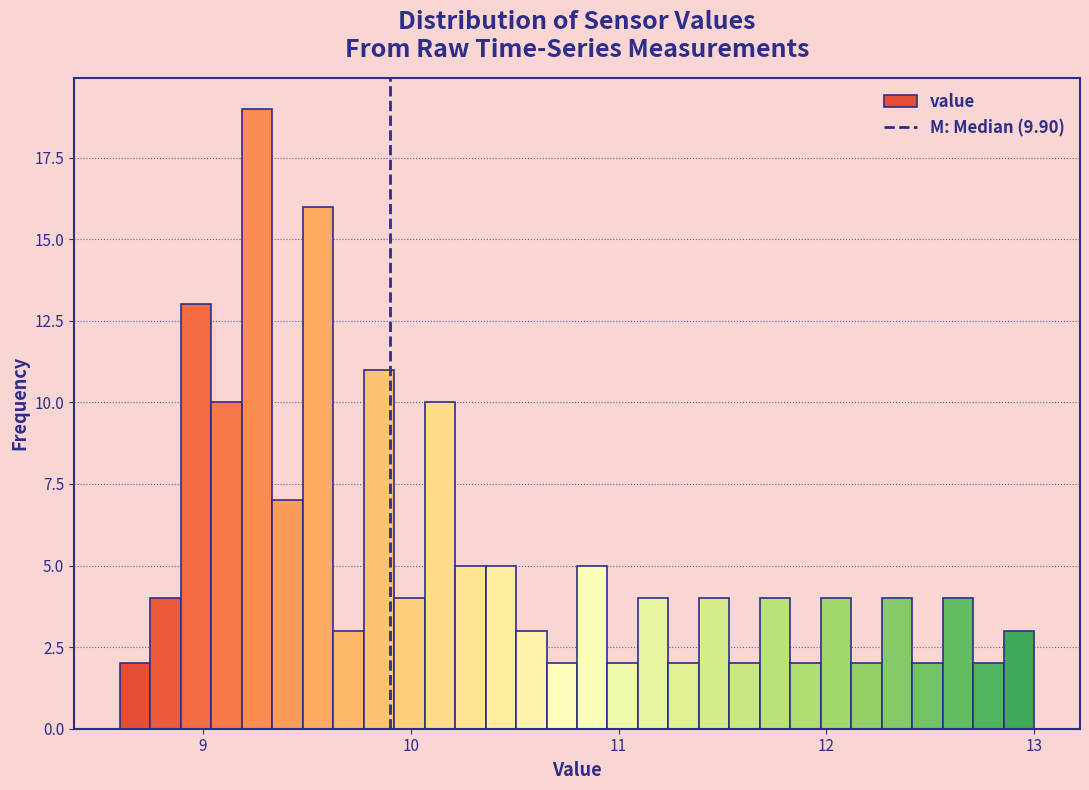

Around what value on the x-axis is the tallest bar? Give the approximate position of its centre, as read against the axis.

9.3